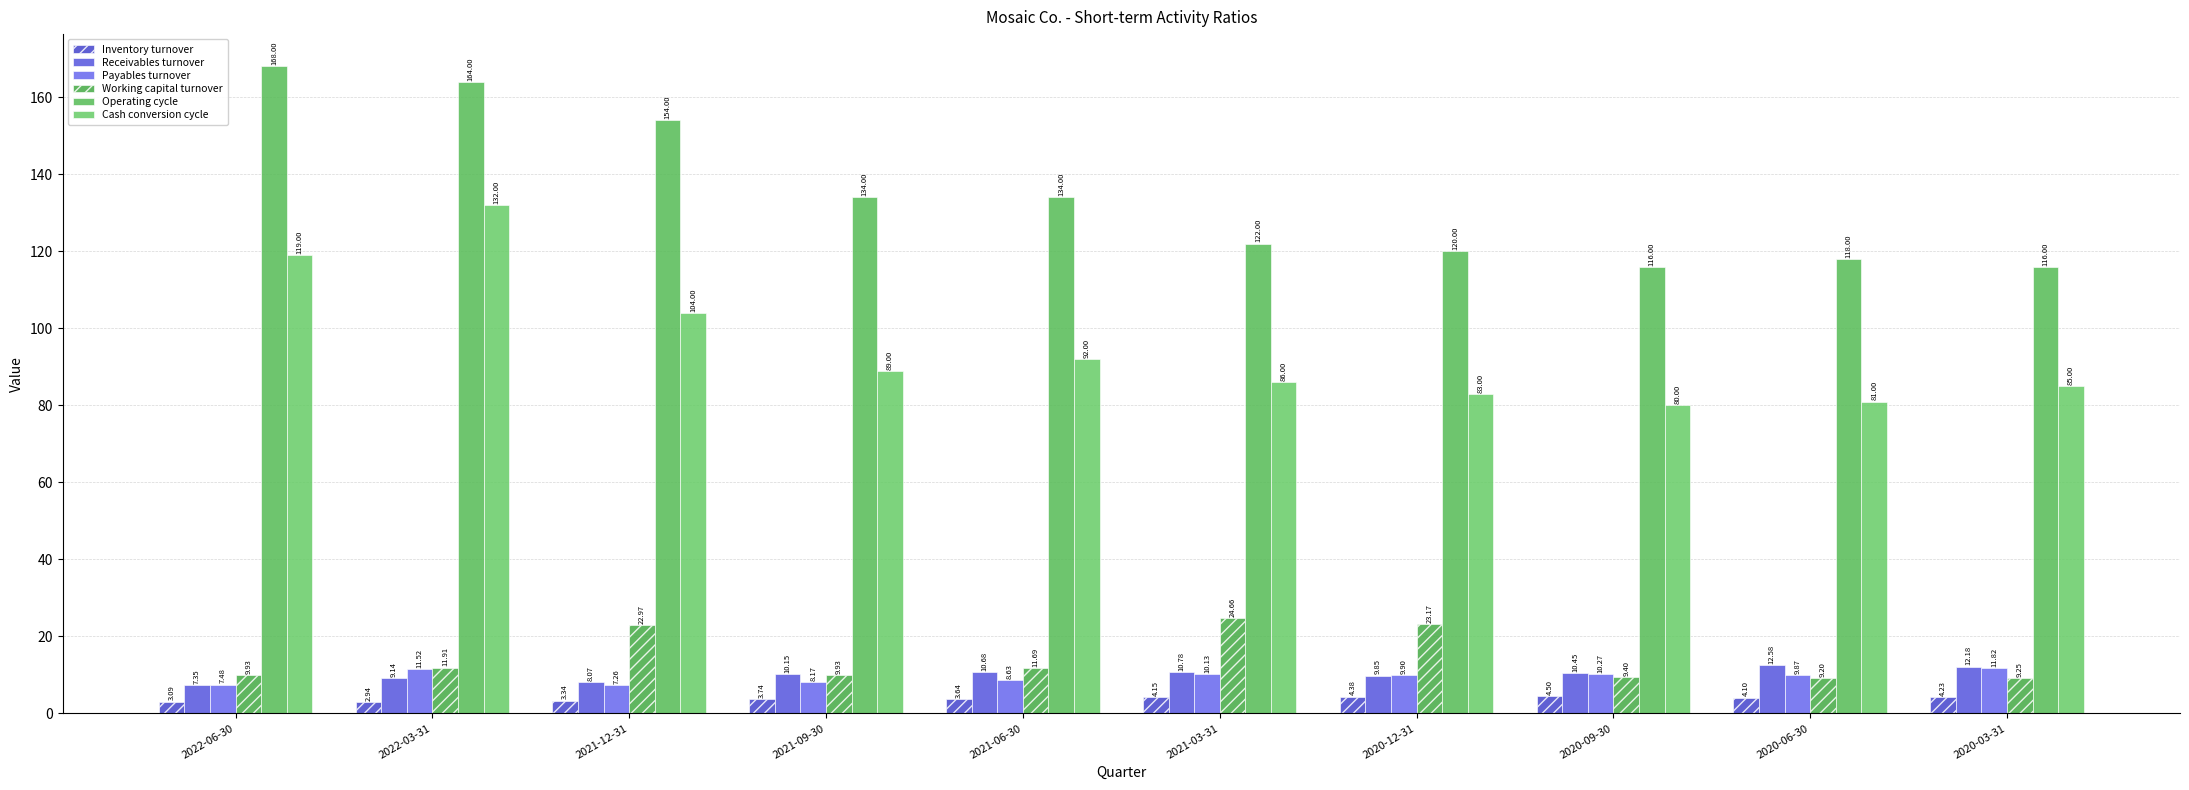

What is the total value across all series at 2020-06-30?

234.8